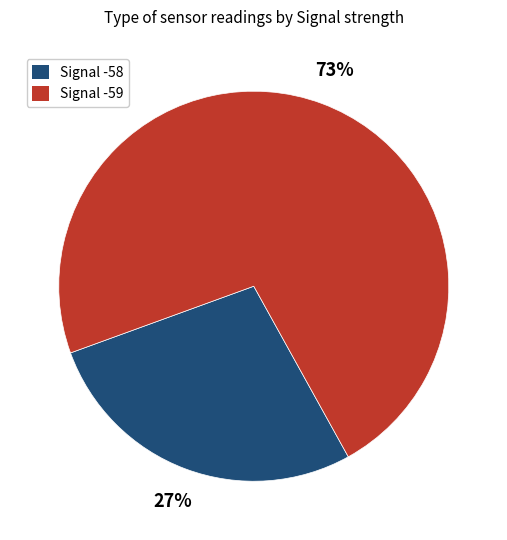

Is there a majority slice in this chart?

Yes